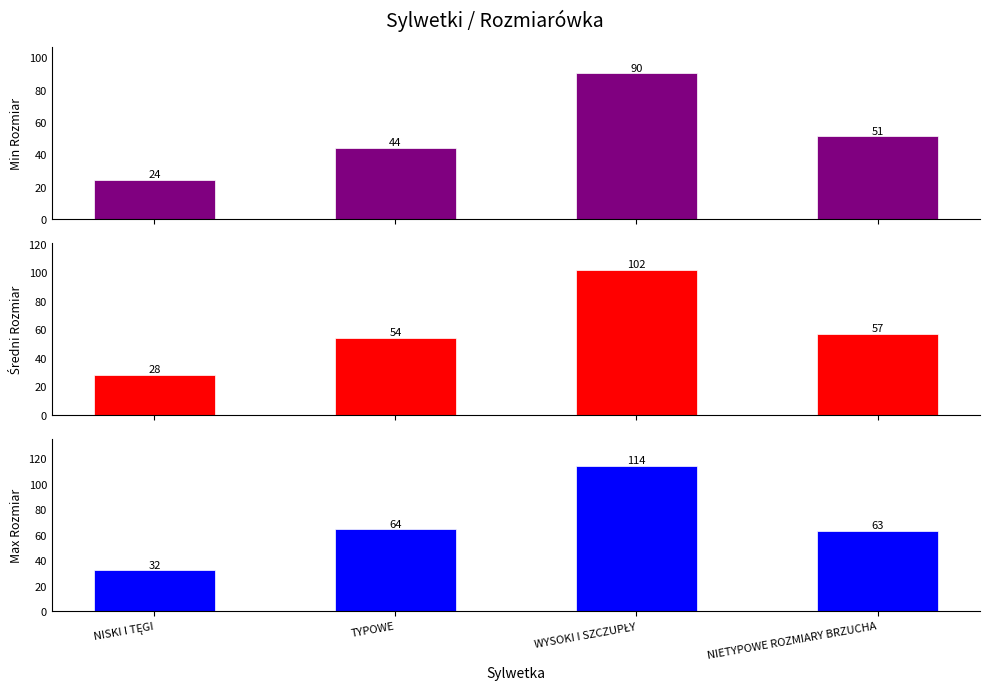

What is the difference between the second highest and second lowest values in the Min Rozmiar series?

7